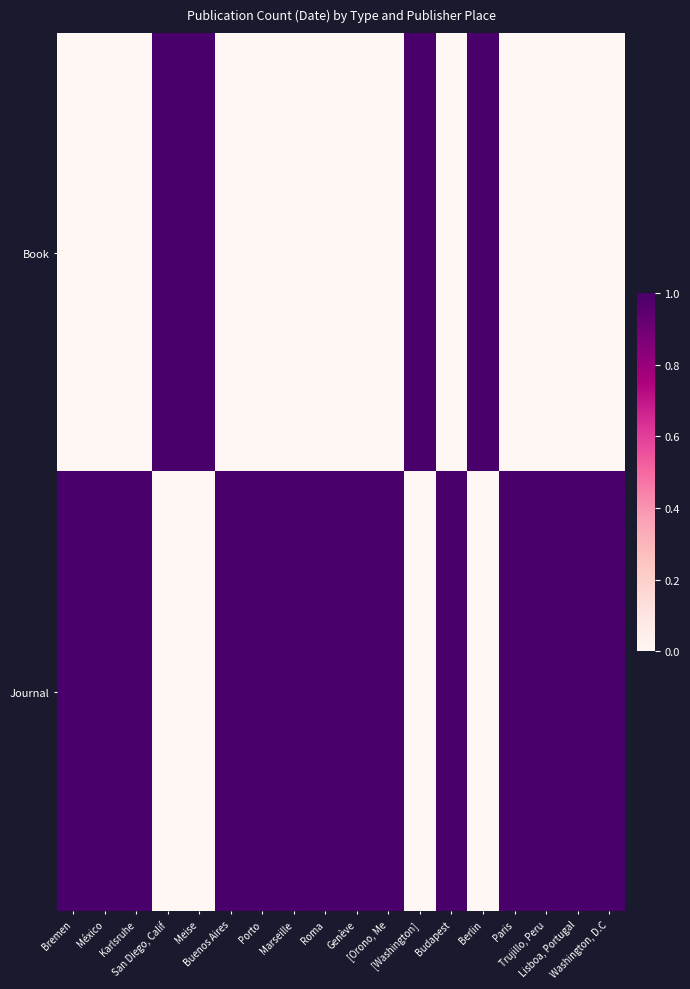

At which category is the sum across all series the highest?

Bremen